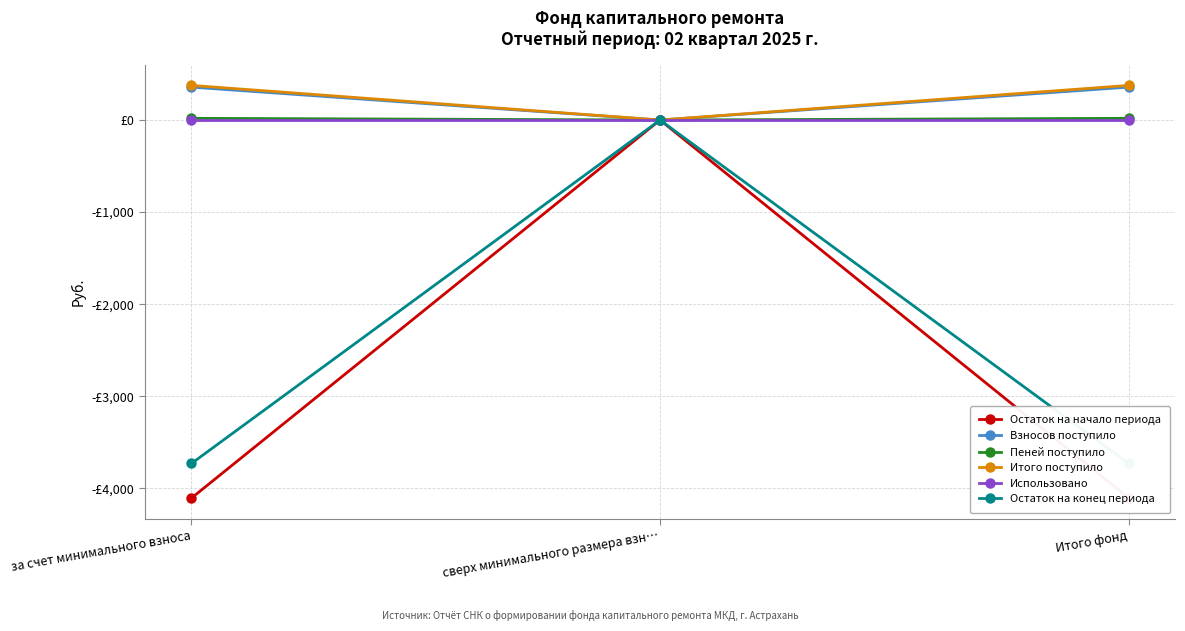

At which label does Взносов поступило first exceed 357?

за счет минимального взноса